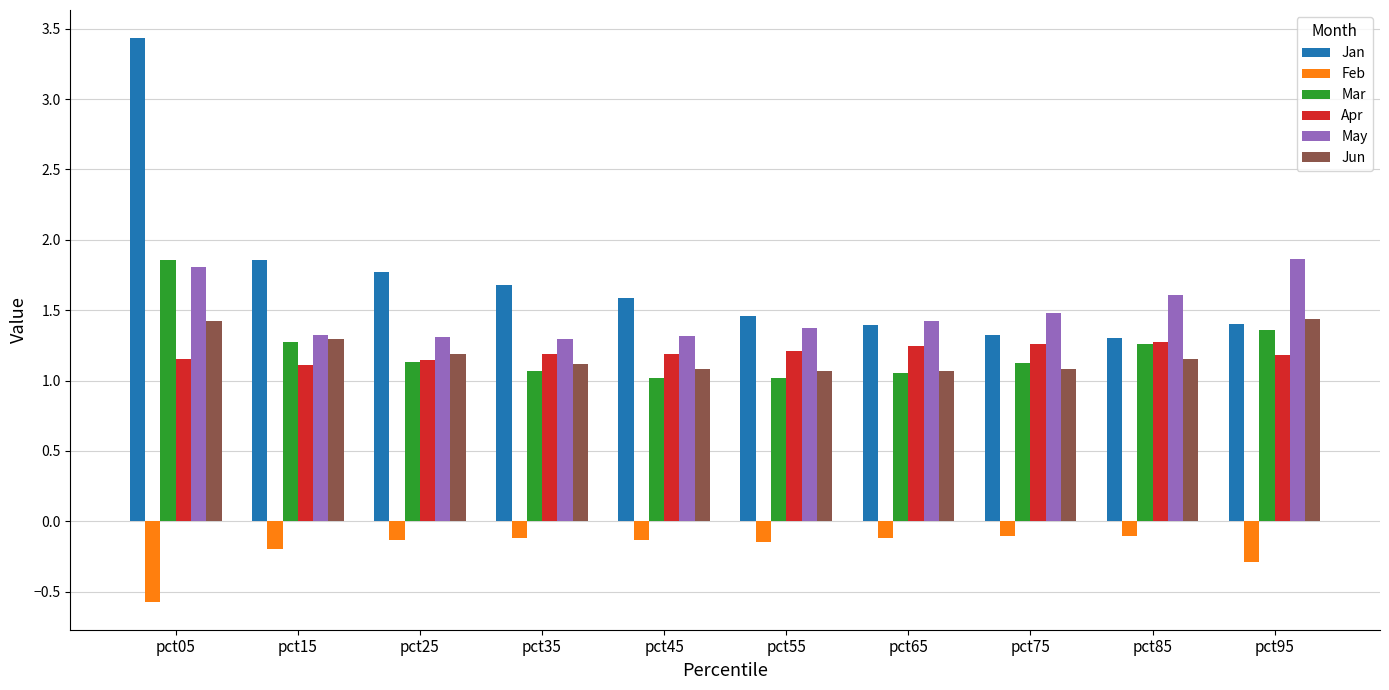

What is the sum of all Mar values?

12.2